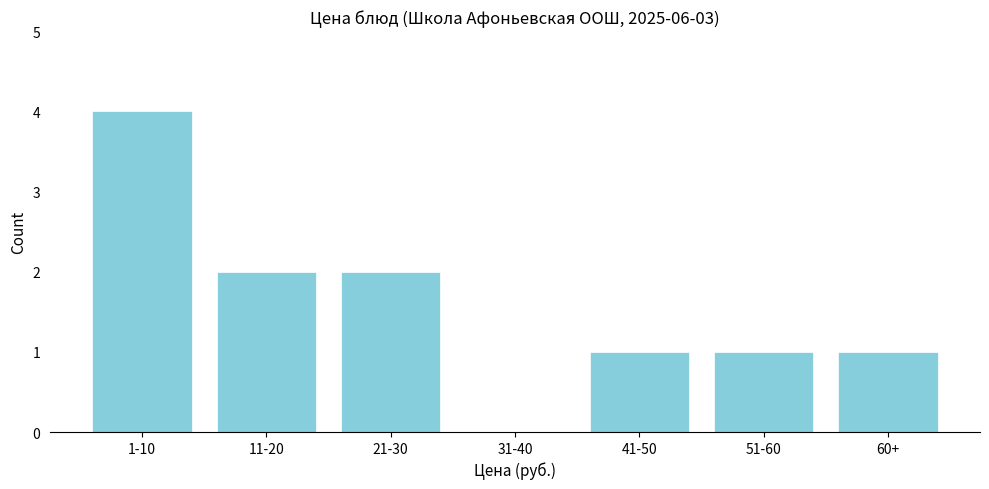

Reading left to right, extract all data points from this chart.

1-10=4	11-20=2	21-30=2	31-40=0	41-50=1	51-60=1	60+=1